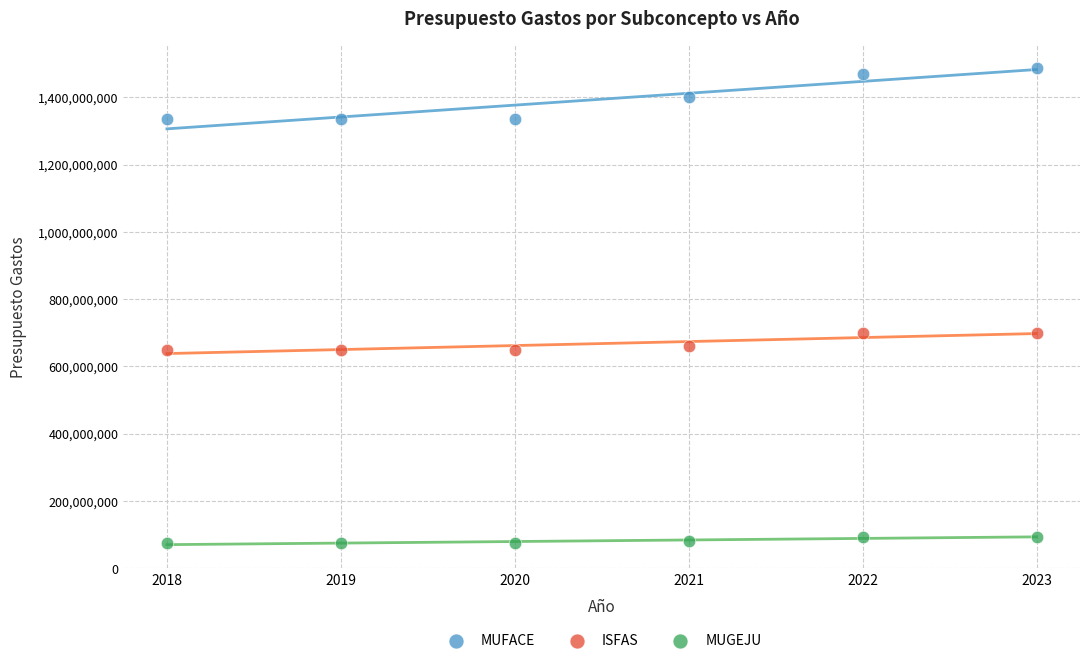

Which series reaches the minimum Y coordinate?

MUGEJU